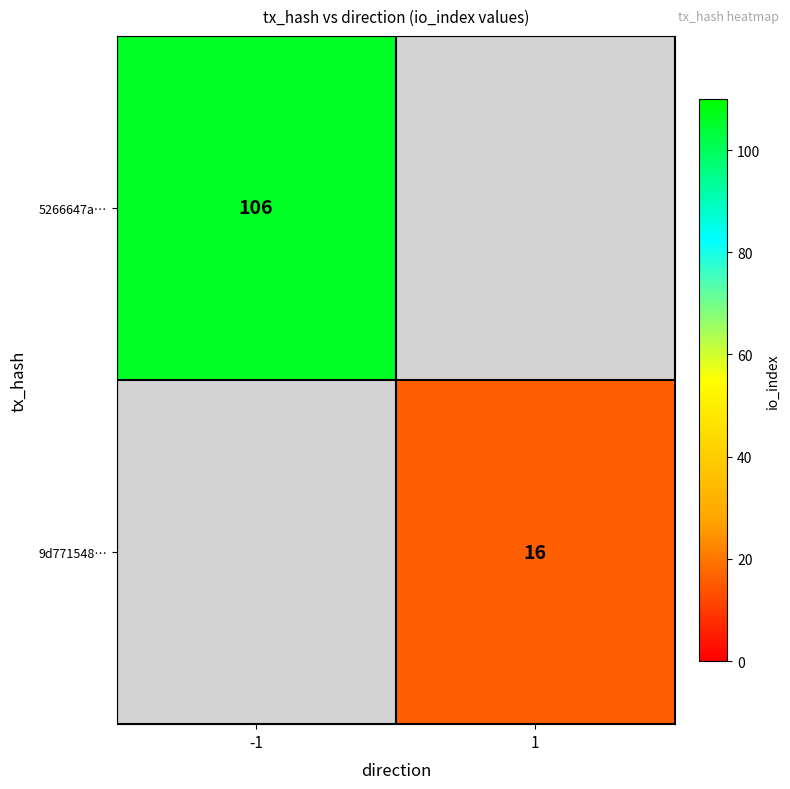

The value of 5266647a… at -1 is 153. True or false?

False